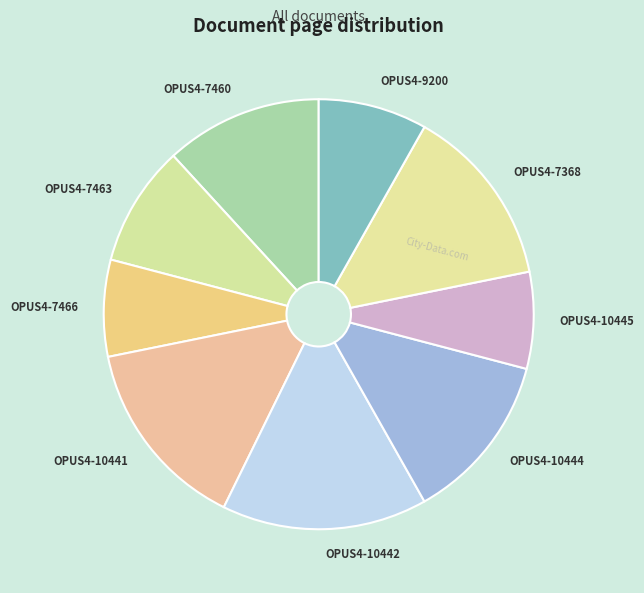

The OPUS4-10441 slice represents 28% of the pie. True or false?

False